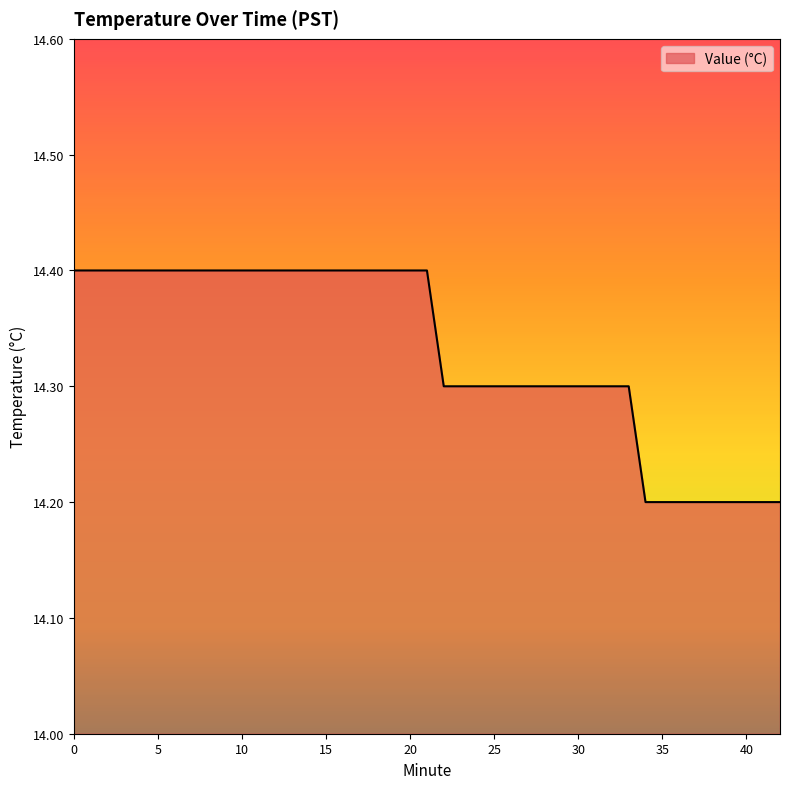

What is the minimum value shown in the chart?

14.2